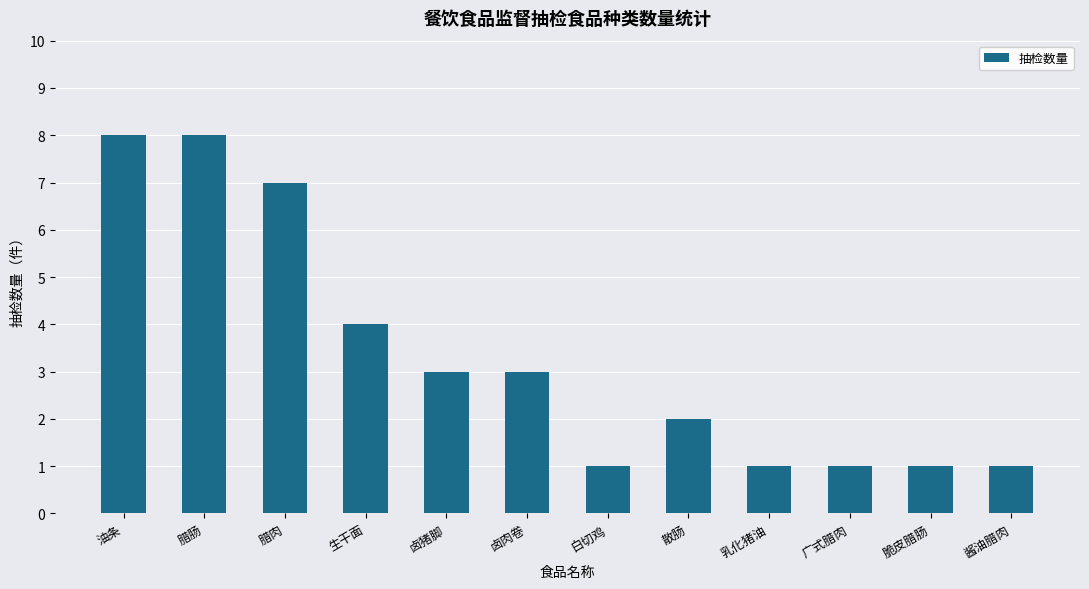

How many bars are there in total?

12